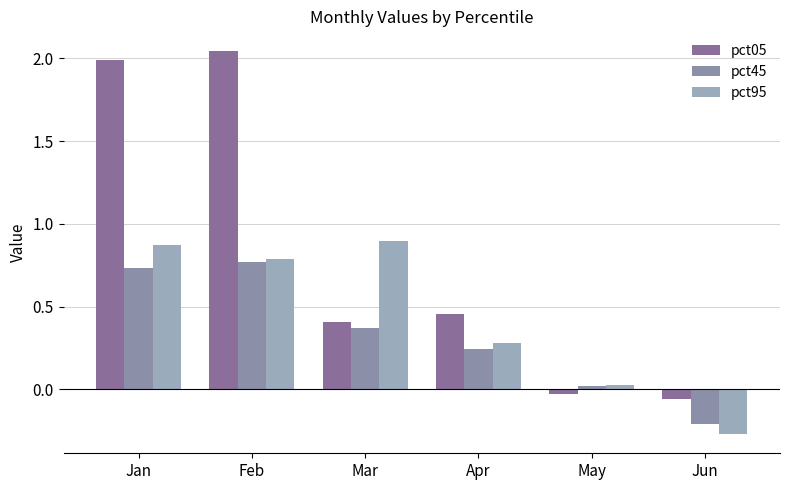

True or false: pct45 has a value of 0.7 at Jan.

True